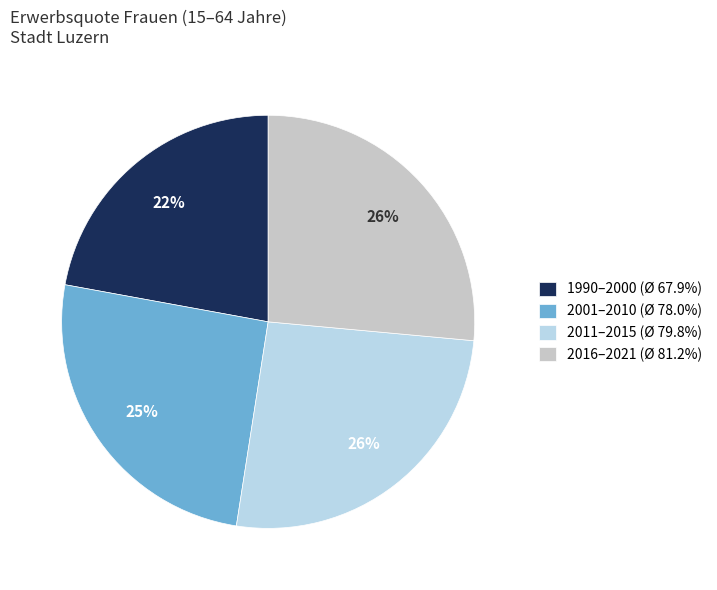

Combined, do 2001–2010 (Ø 78.0%) and 2011–2015 (Ø 79.8%) account for over 50%?

Yes